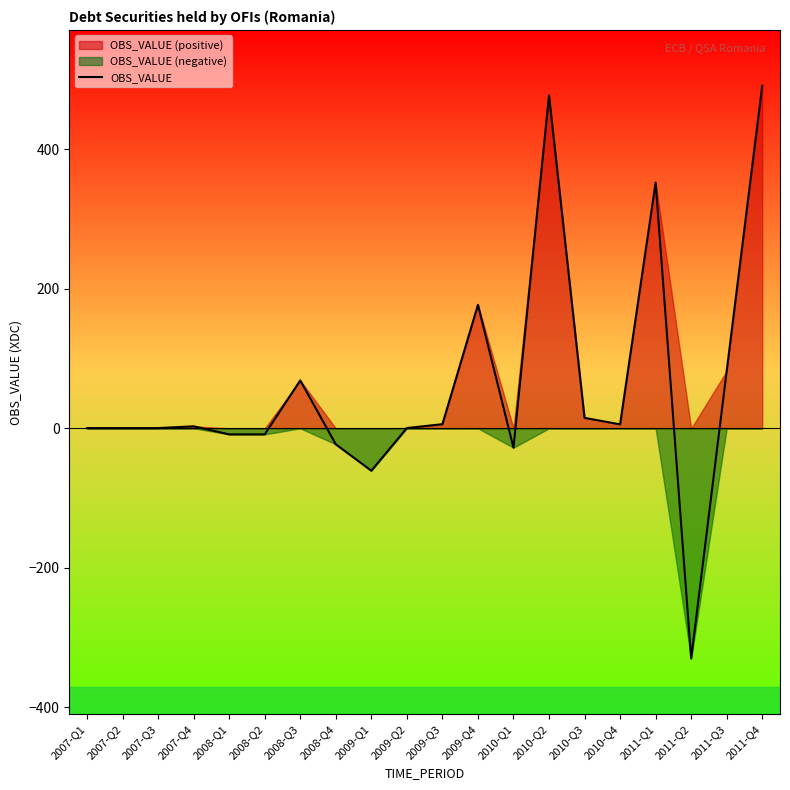

At which label does the data first exceed 2?

2007-Q4